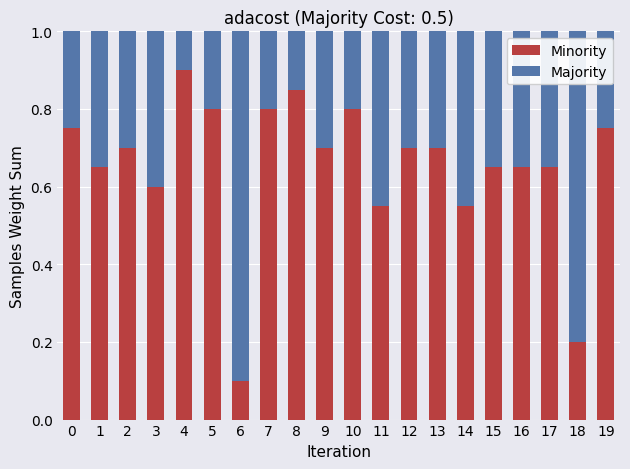

What are all the series names shown in the legend?

Minority, Majority